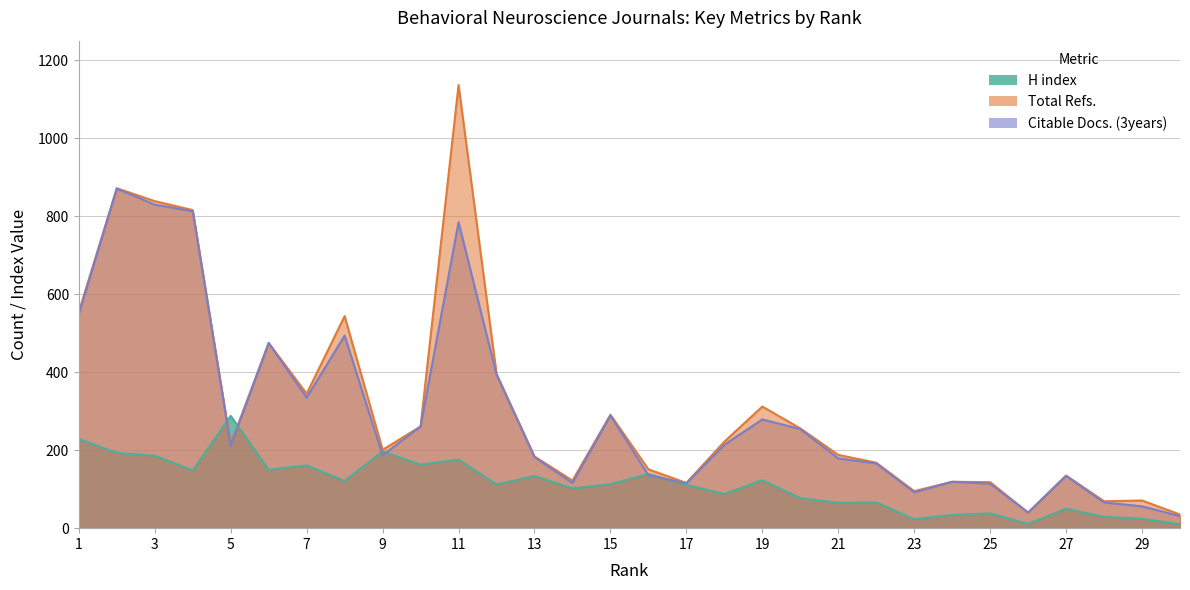

How many intersections are there between H index and Total Refs.?

2